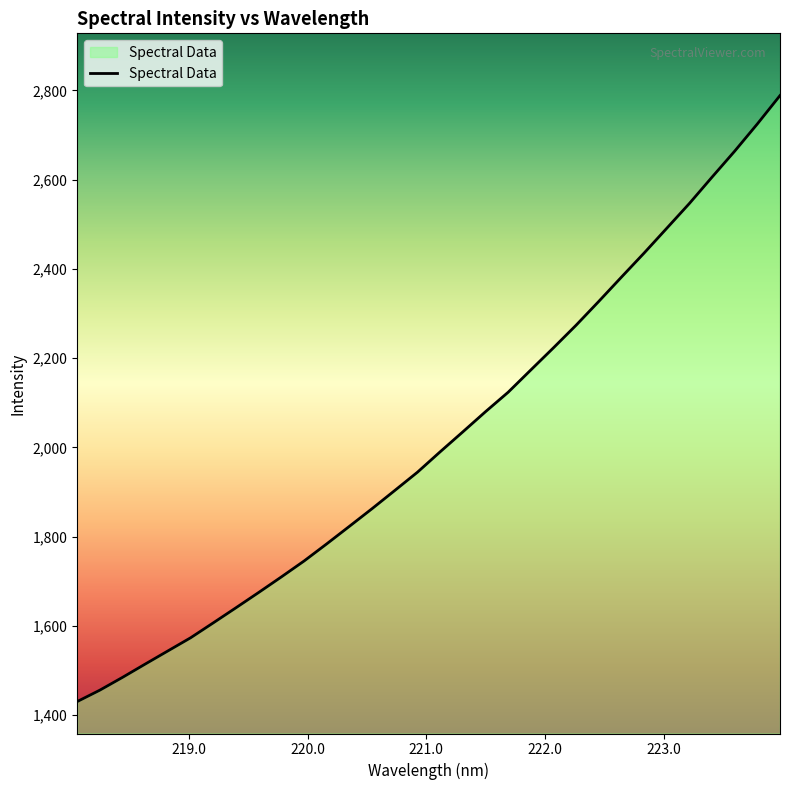

What is the difference between the maximum and minimum values?

1357.9